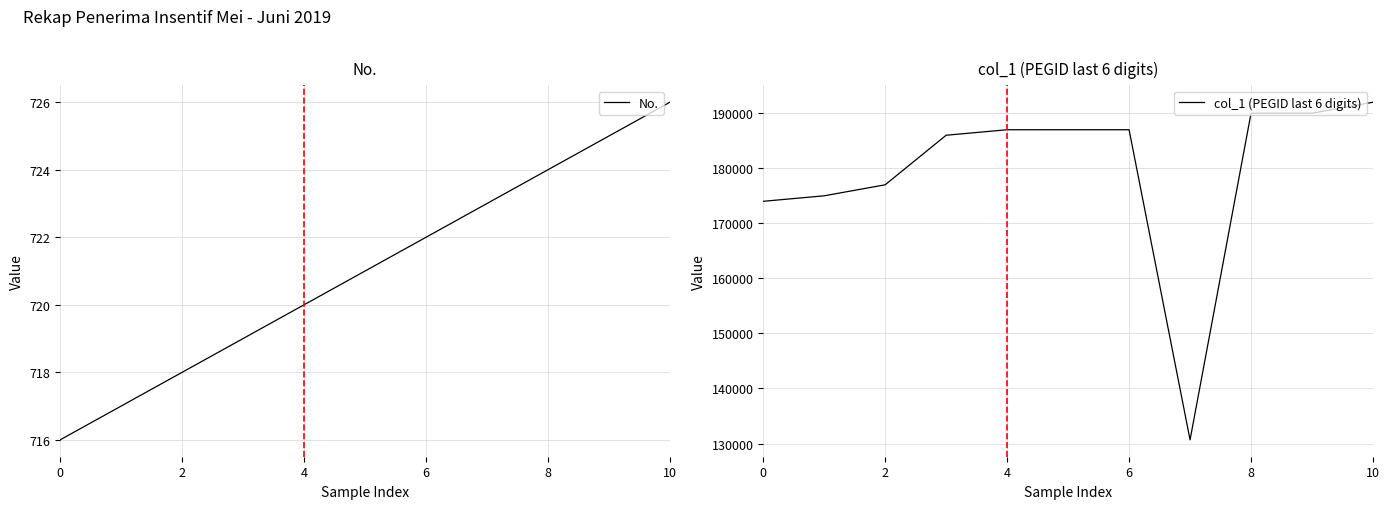

True or false: No. and col_1 (PEGID last 6 digits) cross at least once.

False